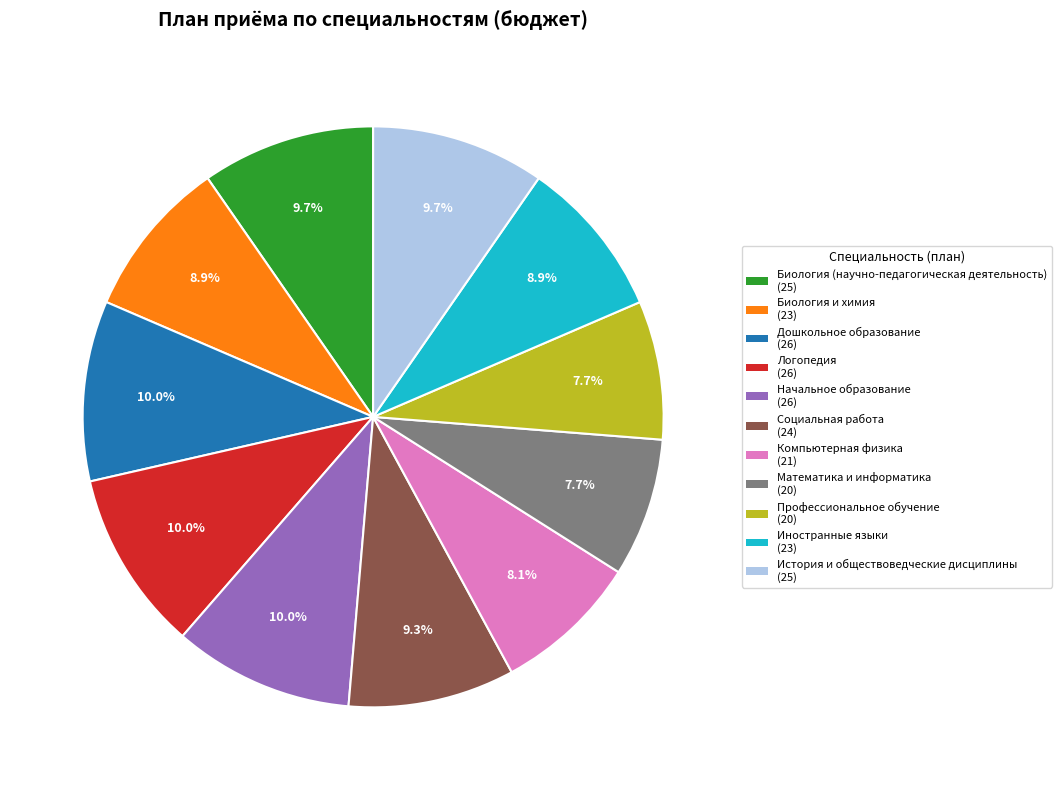

True or false: Профессиональное обучение accounts for 8% of the total.

True